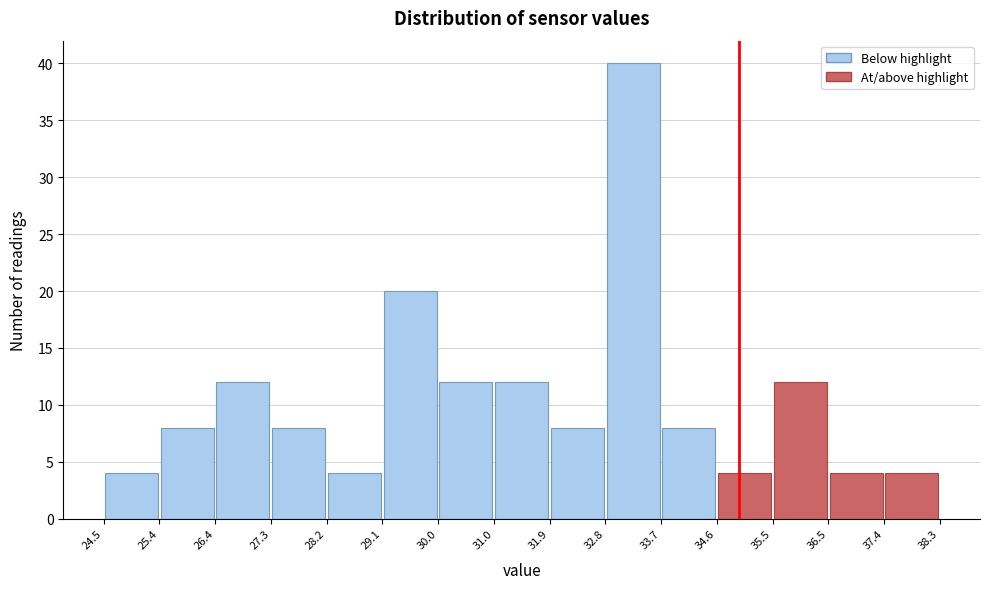

What is the height of the bar covering 29.1 to 30.0 on the x-axis? The values are not printed on the chart, so give them approximately, as read against the axis.

20